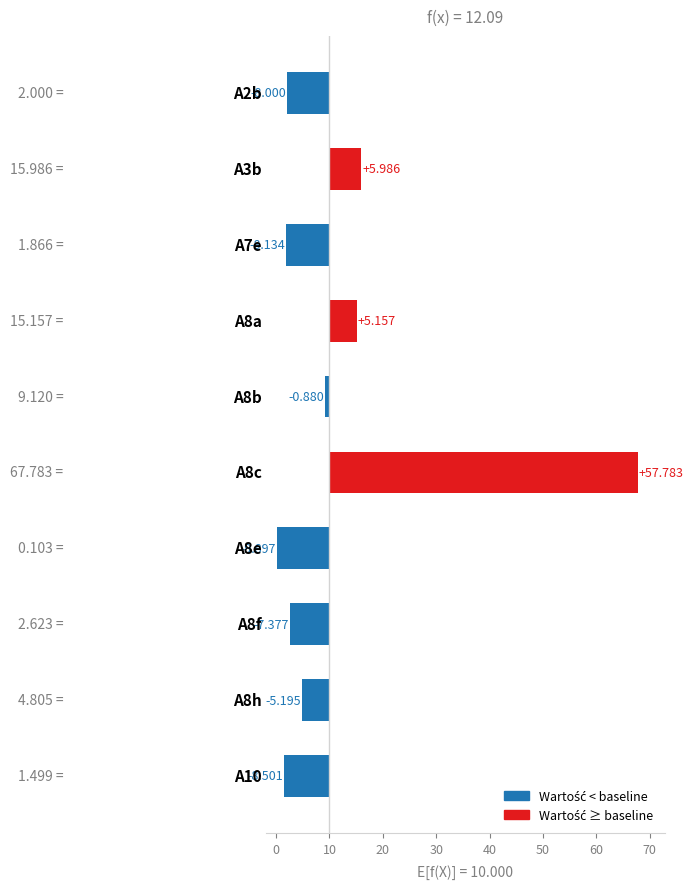

What is the greatest value displayed?

57.8